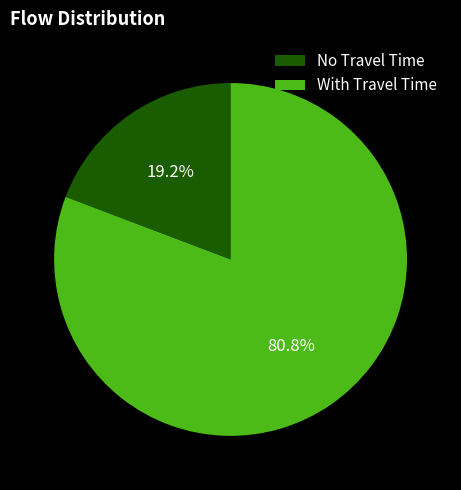

Combined, do No Travel Time and With Travel Time account for over 50%?

Yes